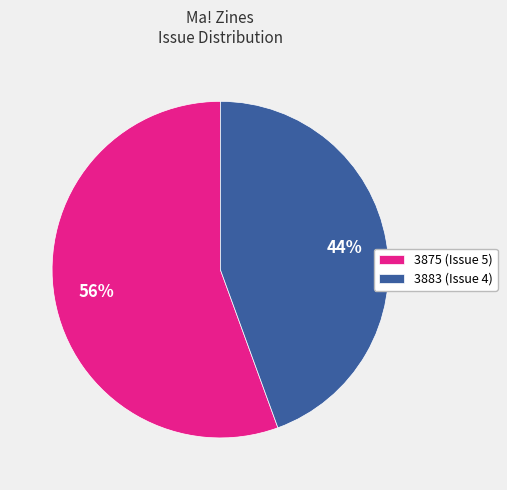

Which category accounts for the majority?

3875